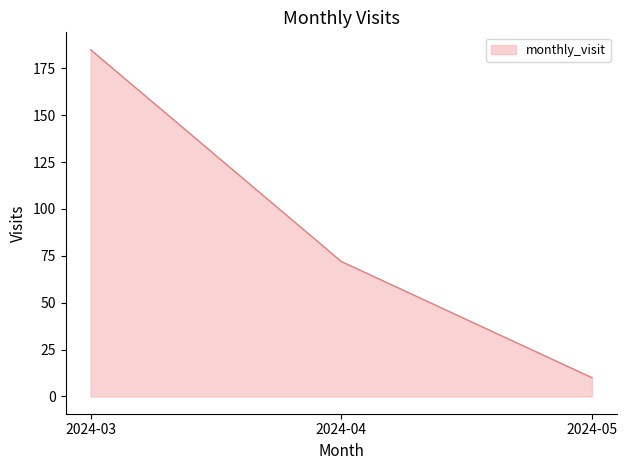

Which label corresponds to the smallest value in the chart?

2024-05